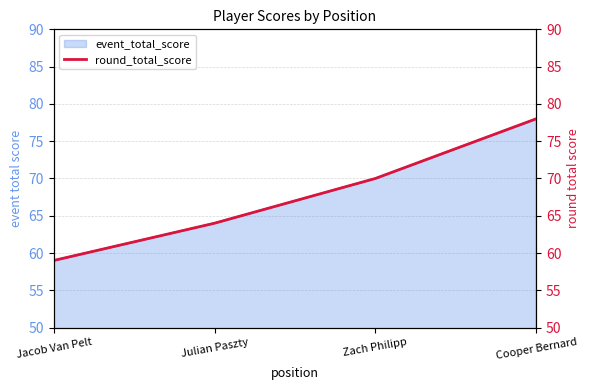

Reading left to right, what are all the values shown in this chart?

59	64	70	78